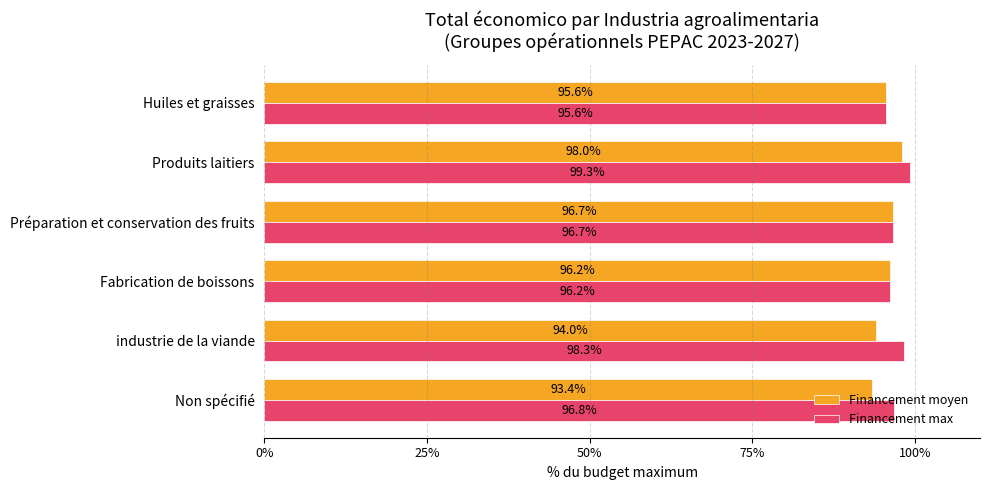

What is the maximum value shown in the chart?

99.3